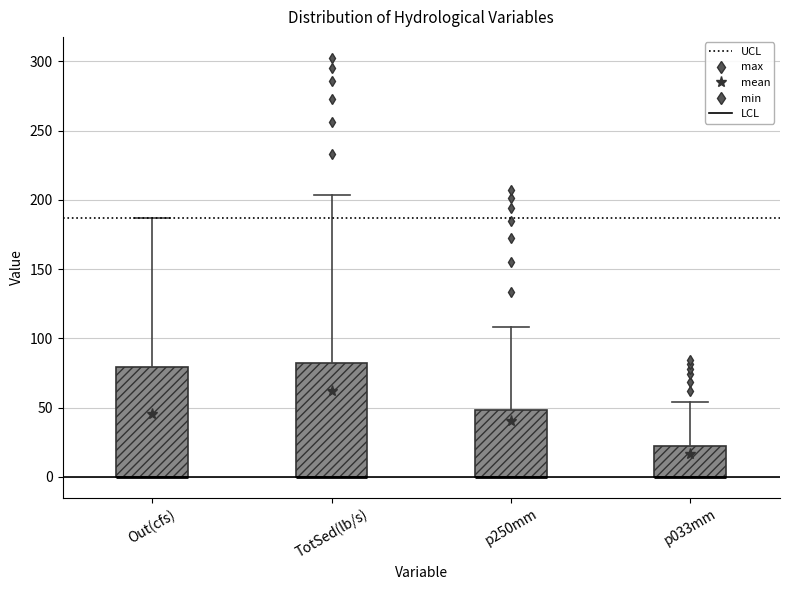

Reading left to right, transcribe this box plot: for each box, give where its median line is, the range the box spans, and where its two whiskers end, as read against the y-axis. The values are not printed on the chart, so give them approximately, as read against the axis.

Out(cfs): median 0 (drawn on the box's lower edge), box 0 to 80, whiskers 0 to 185
TotSed(lb/s): median 0 (drawn on the box's lower edge), box 0 to 80, whiskers 0 to 205
p250mm: median 0 (drawn on the box's lower edge), box 0 to 50, whiskers 0 to 110
p033mm: median 0 (drawn on the box's lower edge), box 0 to 20, whiskers 0 to 55